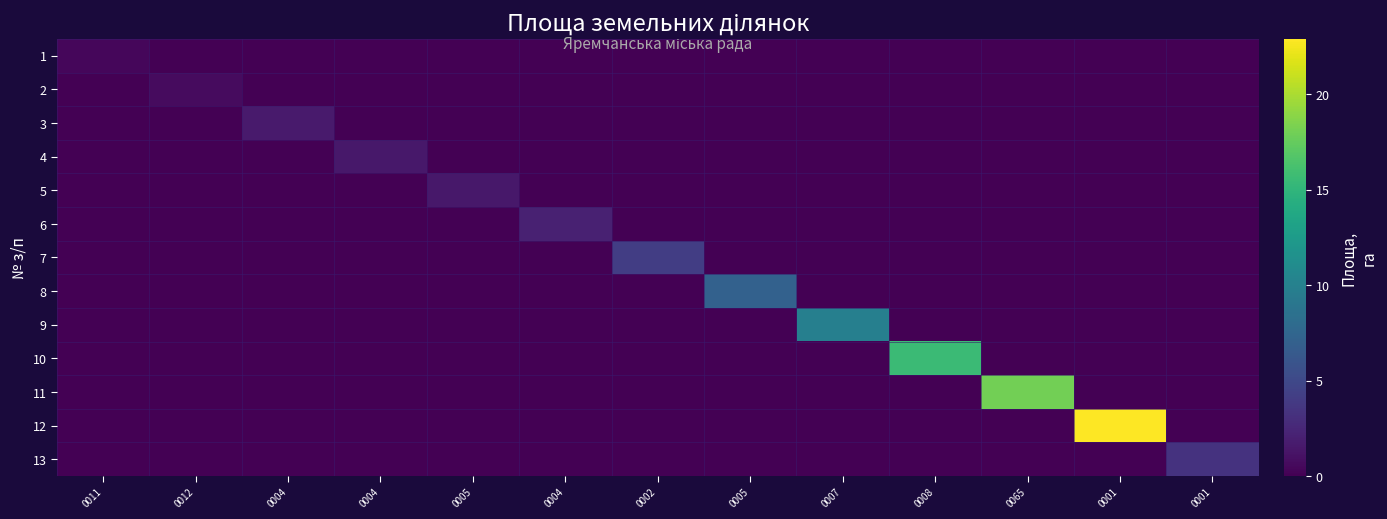

Which label corresponds to the largest value in the chart?

0001